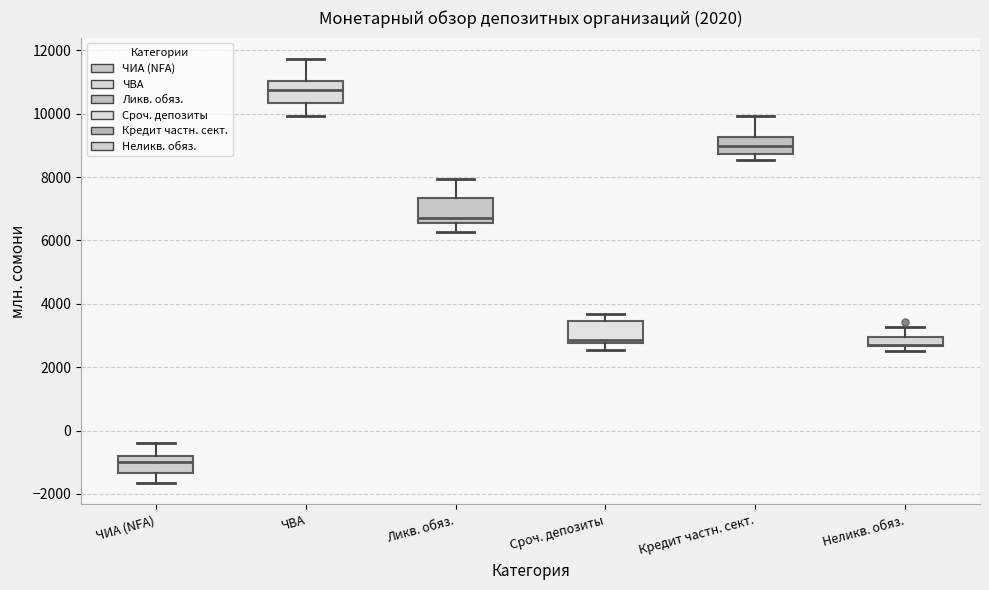

Where does the upper whisker of the box for Кредит частн. сект. end on the y-axis? The values are not printed on the chart, so give them approximately, as read against the axis.

10000